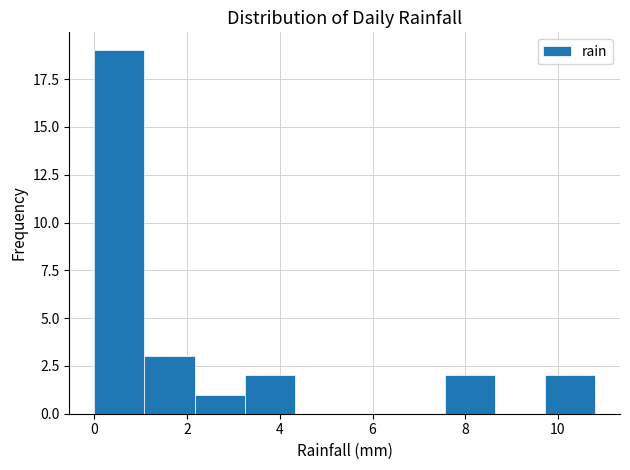

Which range on the x-axis has the tallest bar?

0.00 to 1.08